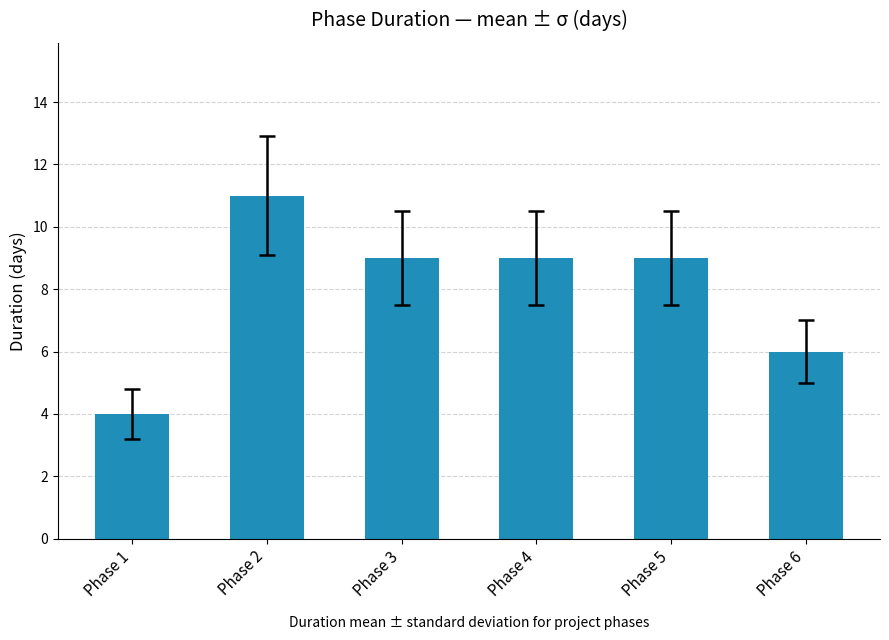

What is the average value?

8